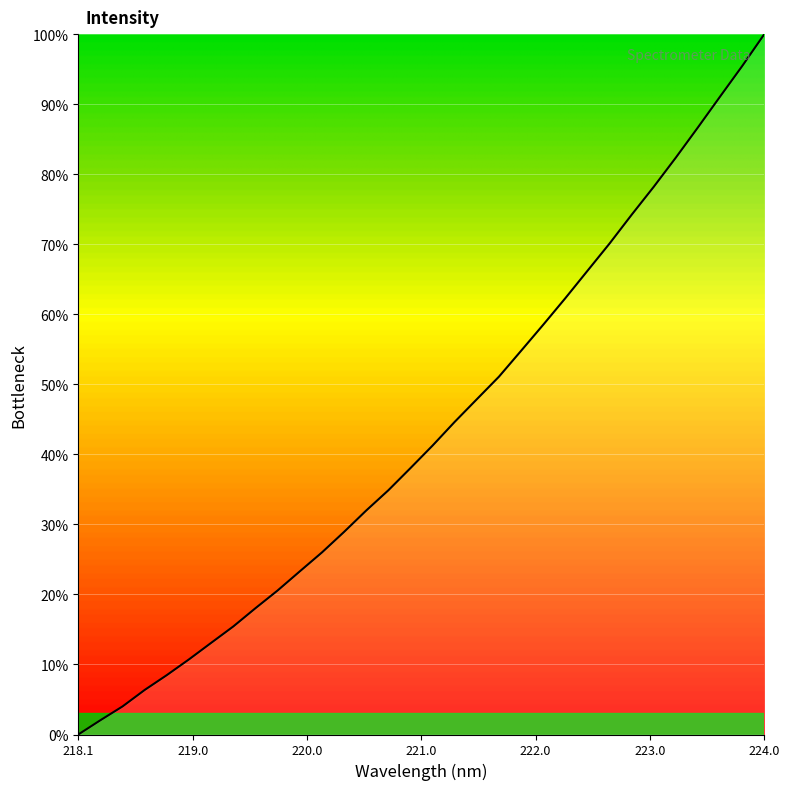

How many lines are shown in the chart?

1